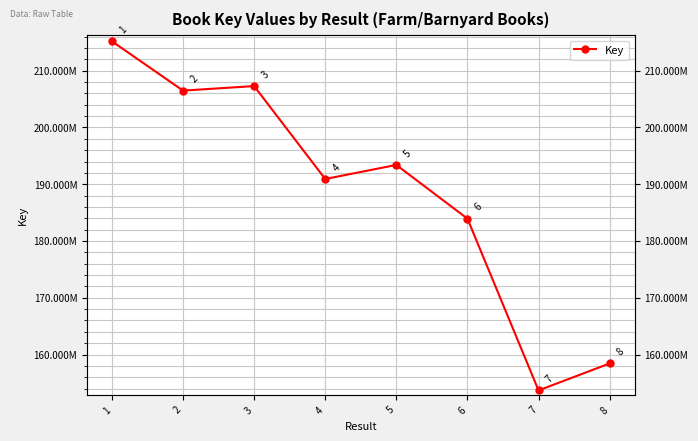

What is the ratio of the value at 5 to the value at 1?

0.9